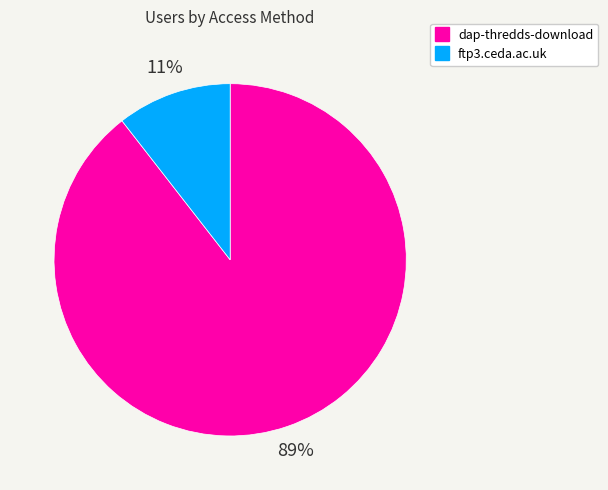

Is there any slice that represents more than half of the pie?

Yes